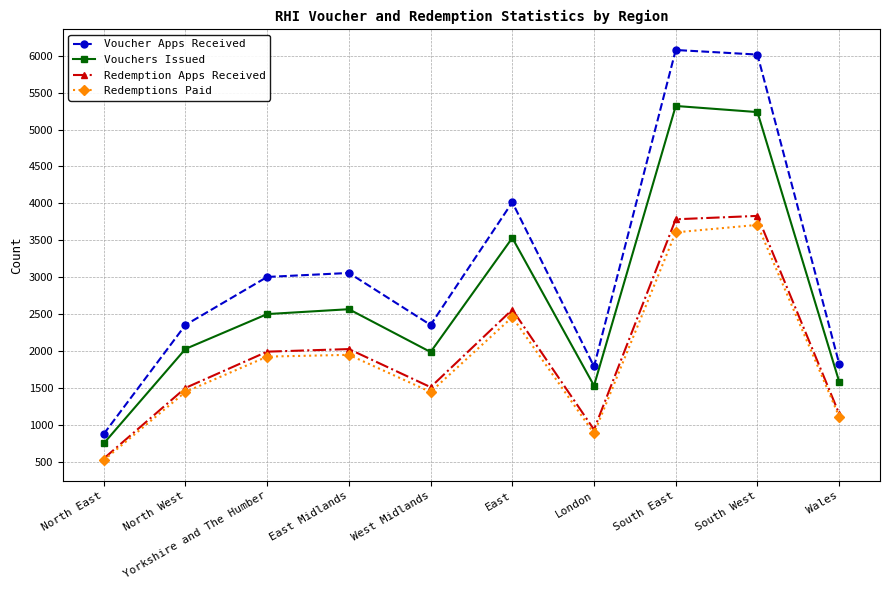

How many interior local peaks does the Redemption Apps Received series have?

3